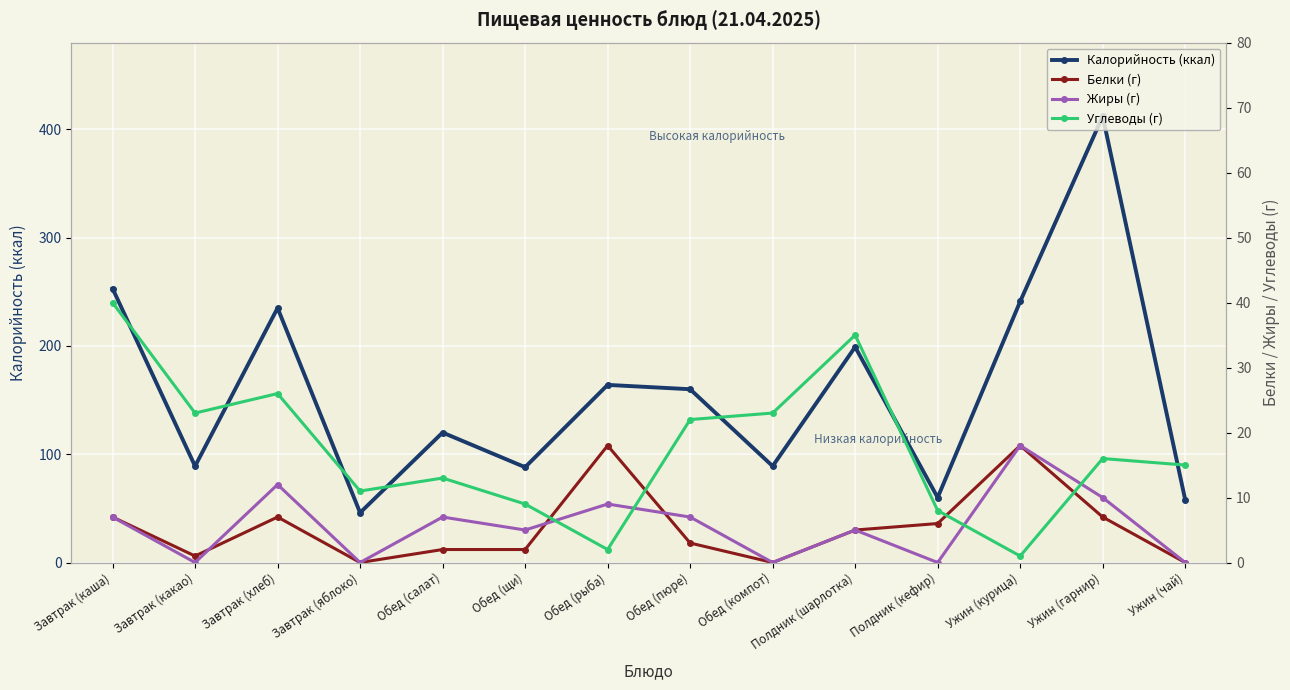

Reading left to right, extract all data points from this chart.

Калорийность (ккал): 253	89	235	46	120	88	164	160	89	199	60	241	412	58
Белки (г): 7	1	7	0	2	2	18	3	0	5	6	18	7	0
Жиры (г): 7	0	12	0	7	5	9	7	0	5	0	18	10	0
Углеводы (г): 40	23	26	11	13	9	2	22	23	35	8	1	16	15